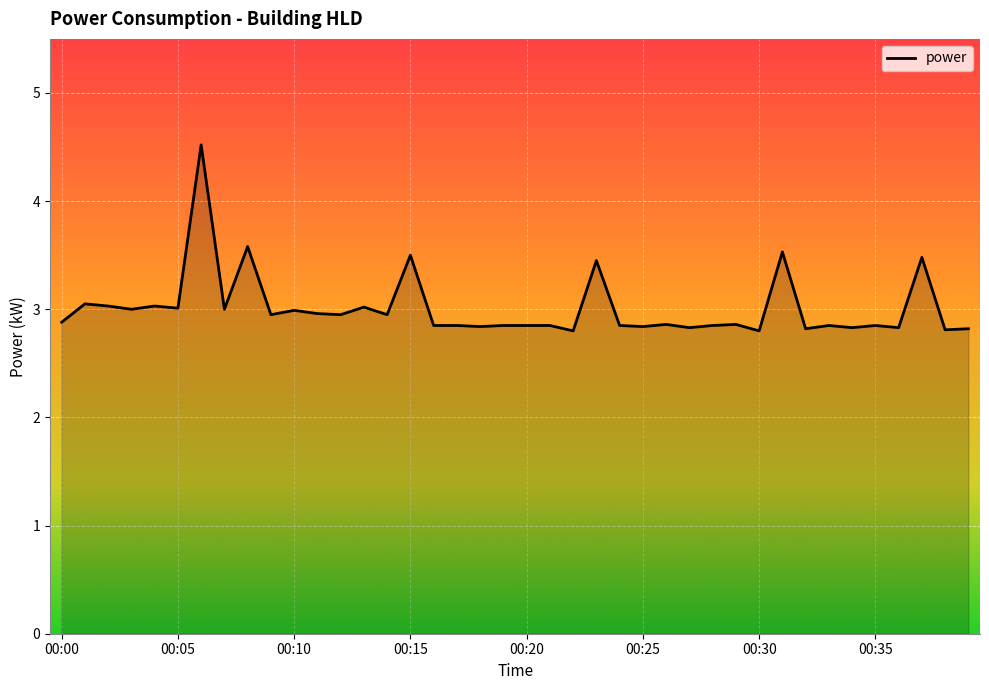

What is the maximum value shown in the chart?

4.5